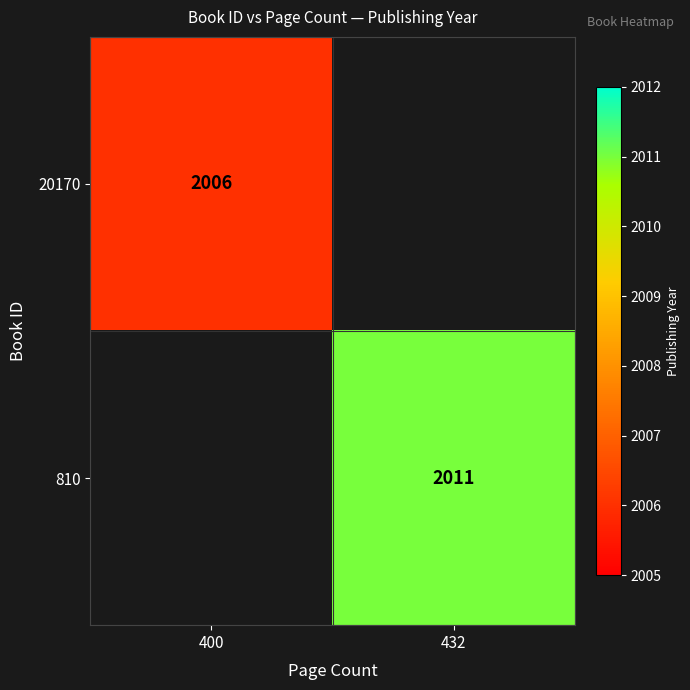

What is the smallest value displayed?

2006.0